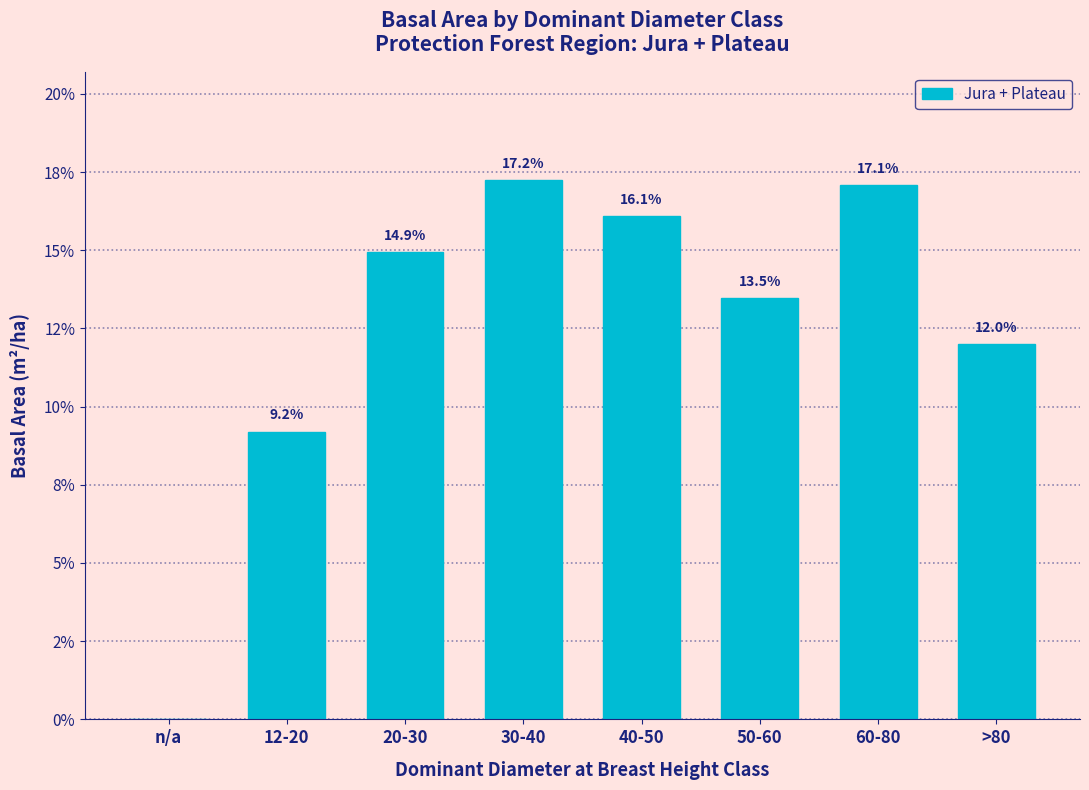

Are the bars horizontal?

No